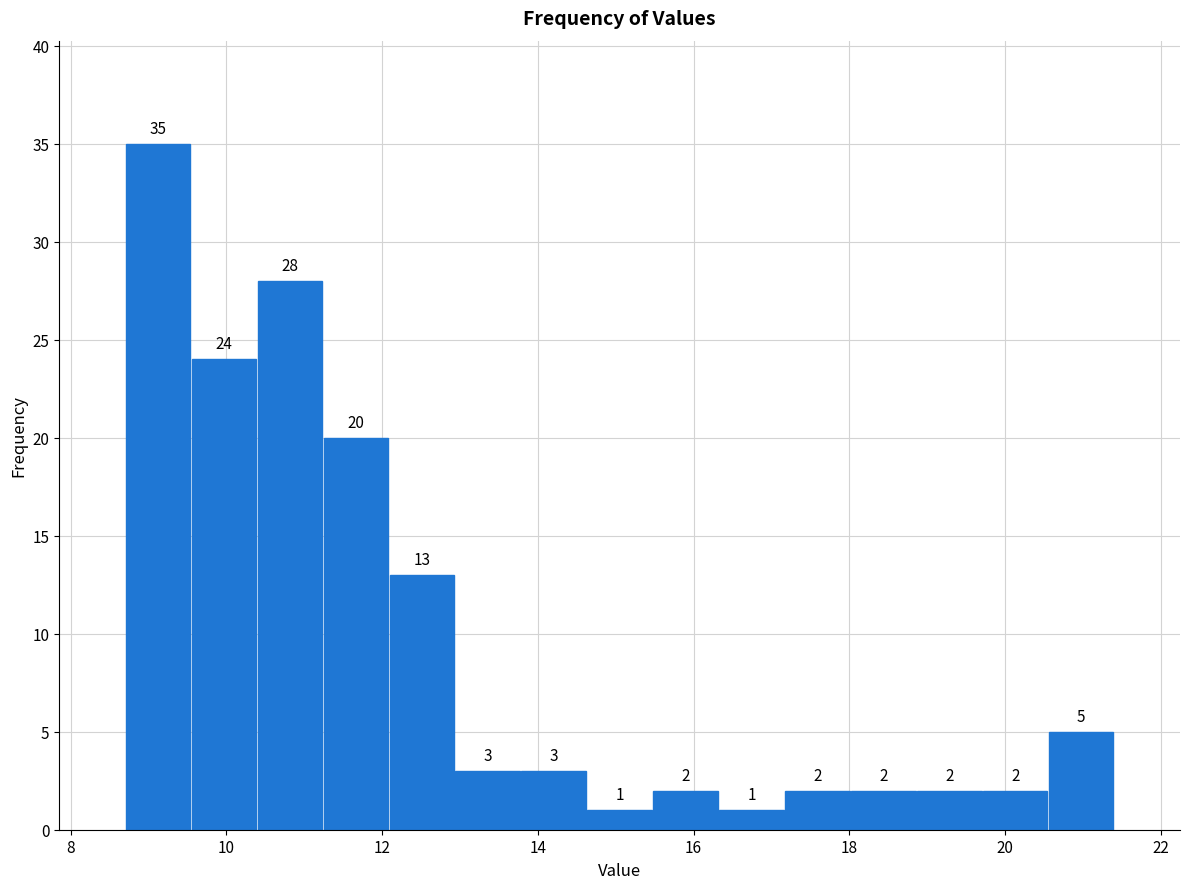

How tall is the bar that spans 13.8 to 14.6 on the x-axis? The bar edges are not printed on the chart, so give them approximately, as read against the axis.

3